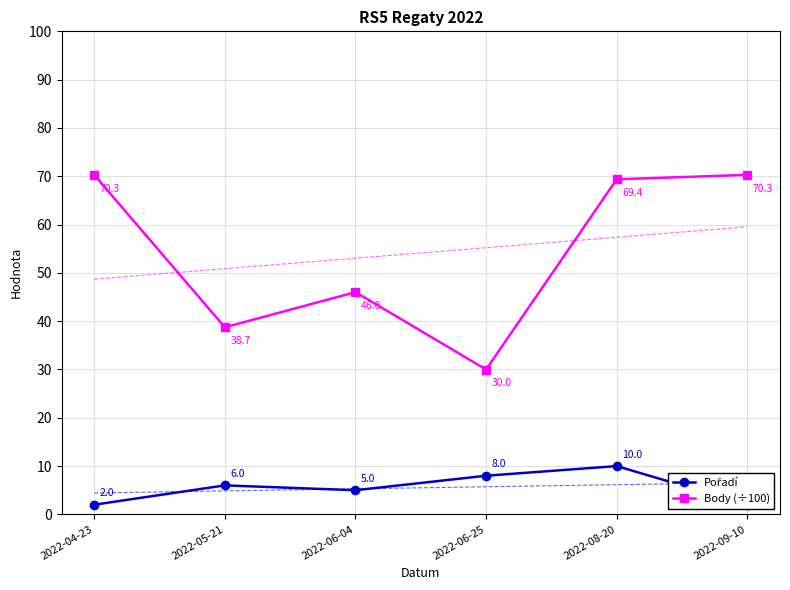

What is the total value across all series at 2022-08-20?

79.4